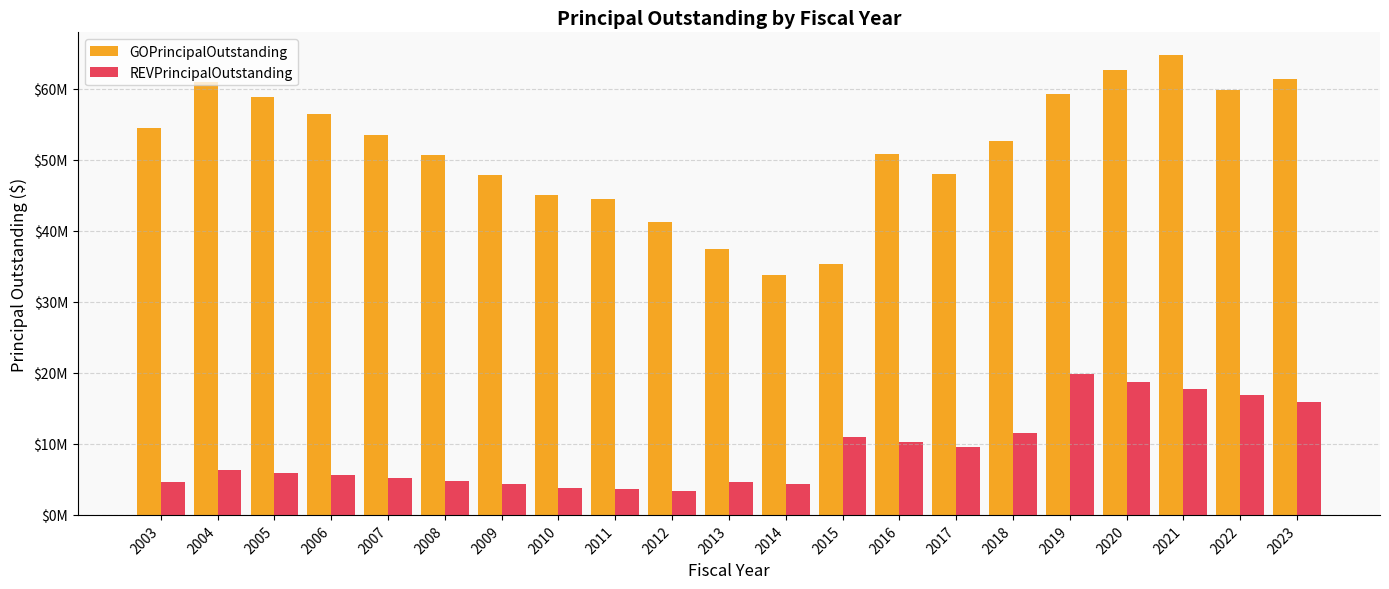

What are all the series names shown in the legend?

GOPrincipalOutstanding, REVPrincipalOutstanding